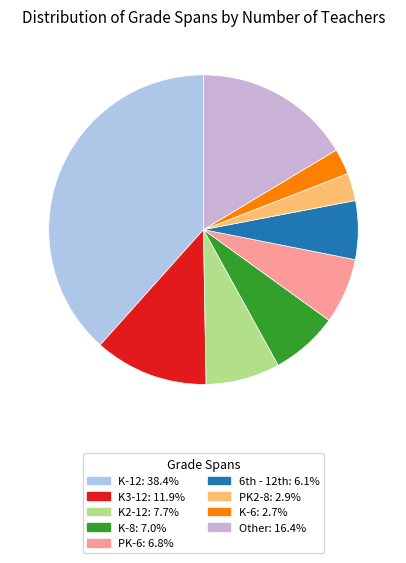

How many slices are in this pie chart?

9